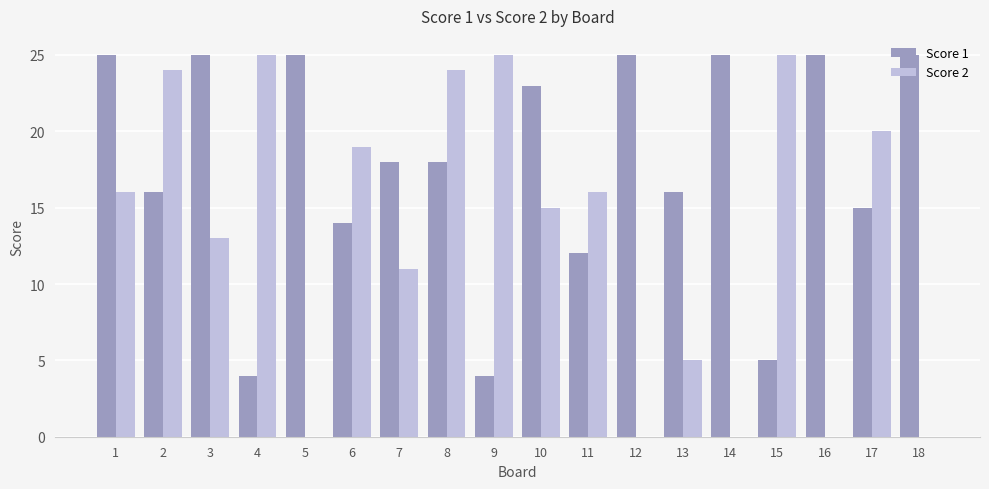

Read the Score 1 value at 18.

25